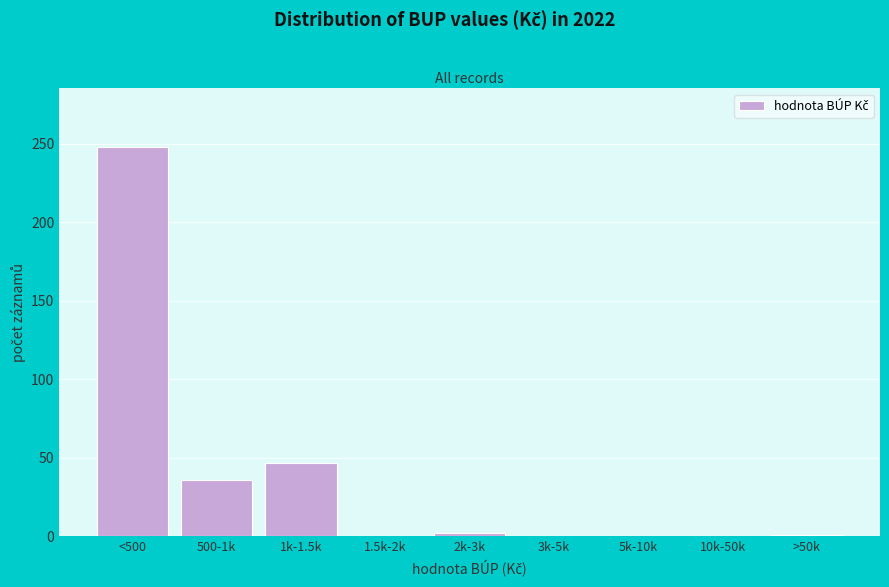

What is the sum of all values?

334